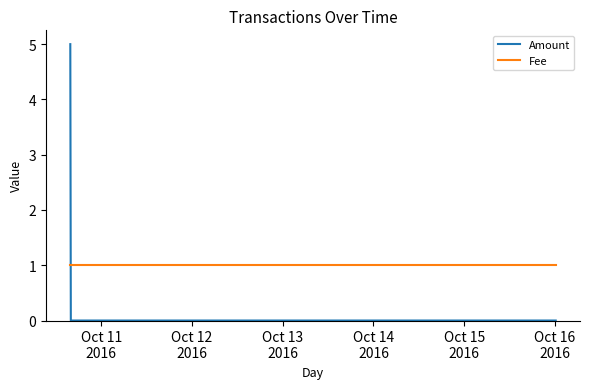

At how many categories does at least one series exceed 2?

1